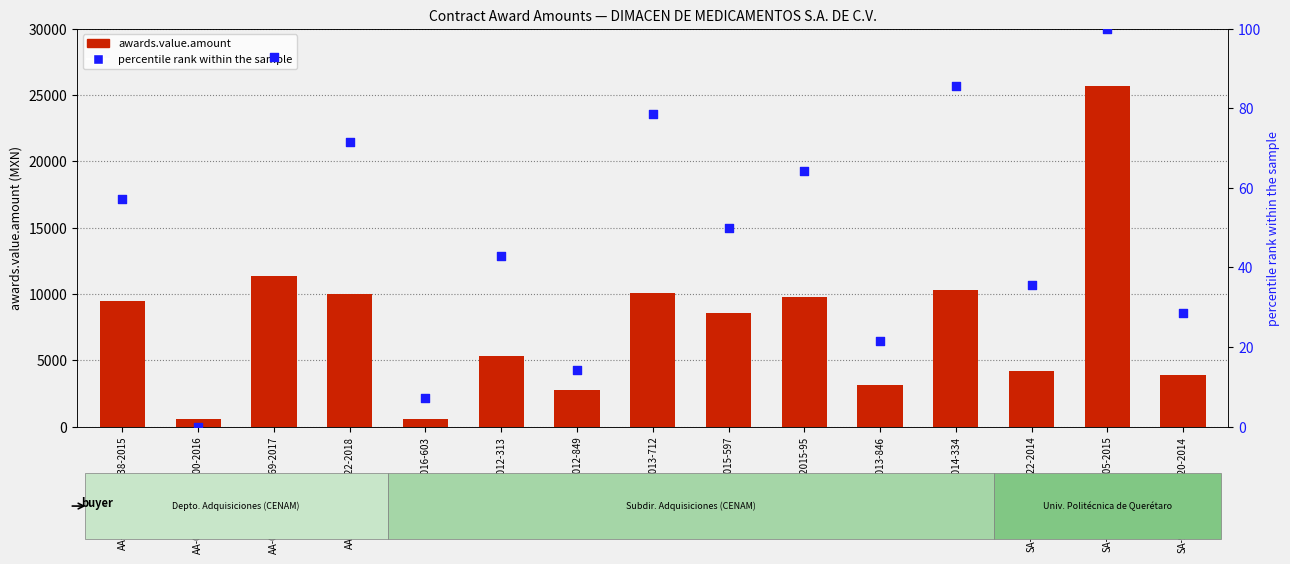

Which series reaches the minimum Y coordinate?

percentile rank within the sample